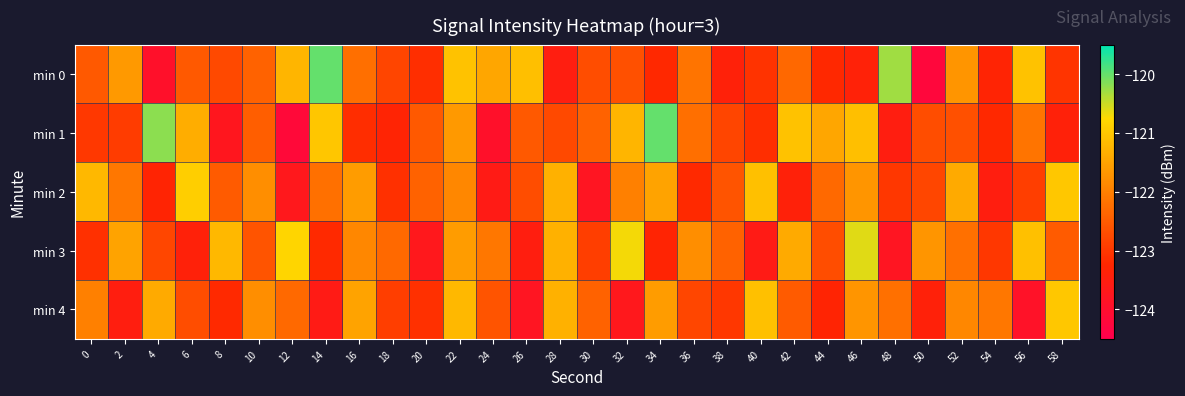

Between 50 and 40, which is larger?

40